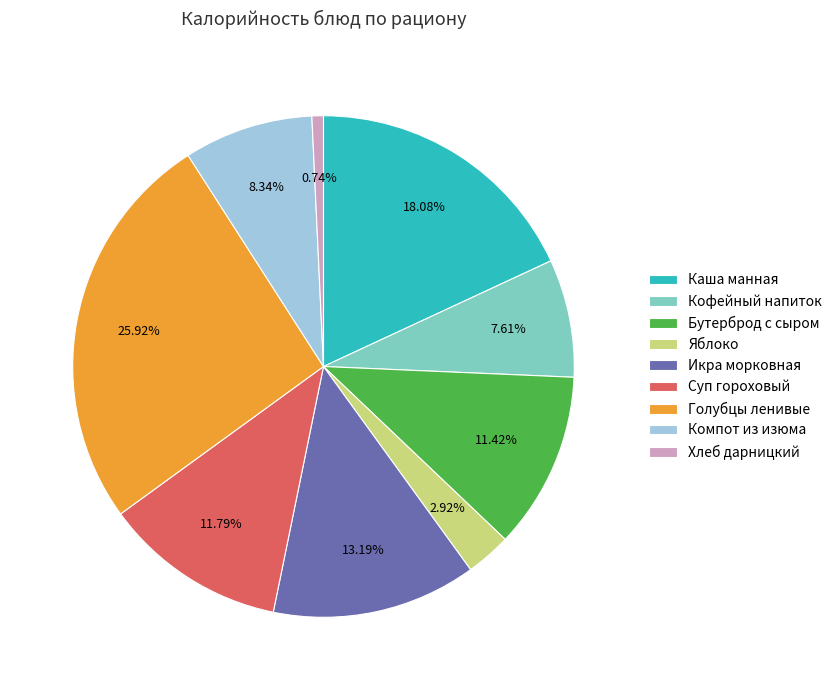

To the nearest percent, what percentage of the pie is Компот из изюма?

8%